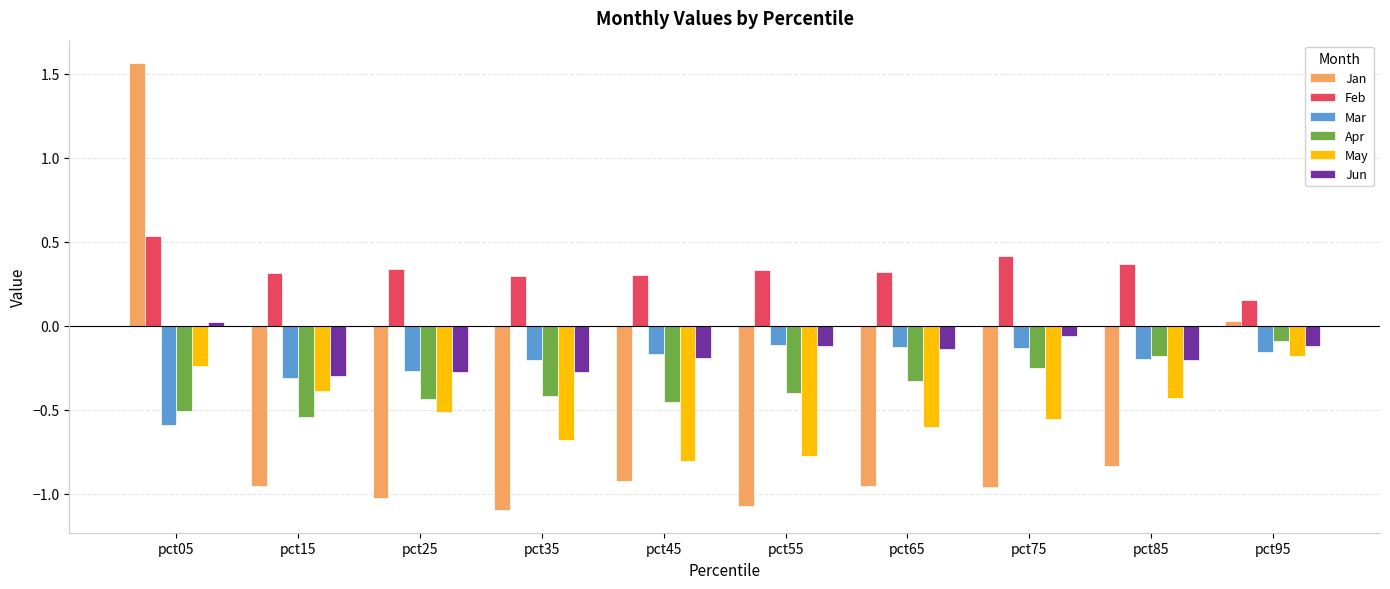

What is the total value across all series at pct15?

-2.2